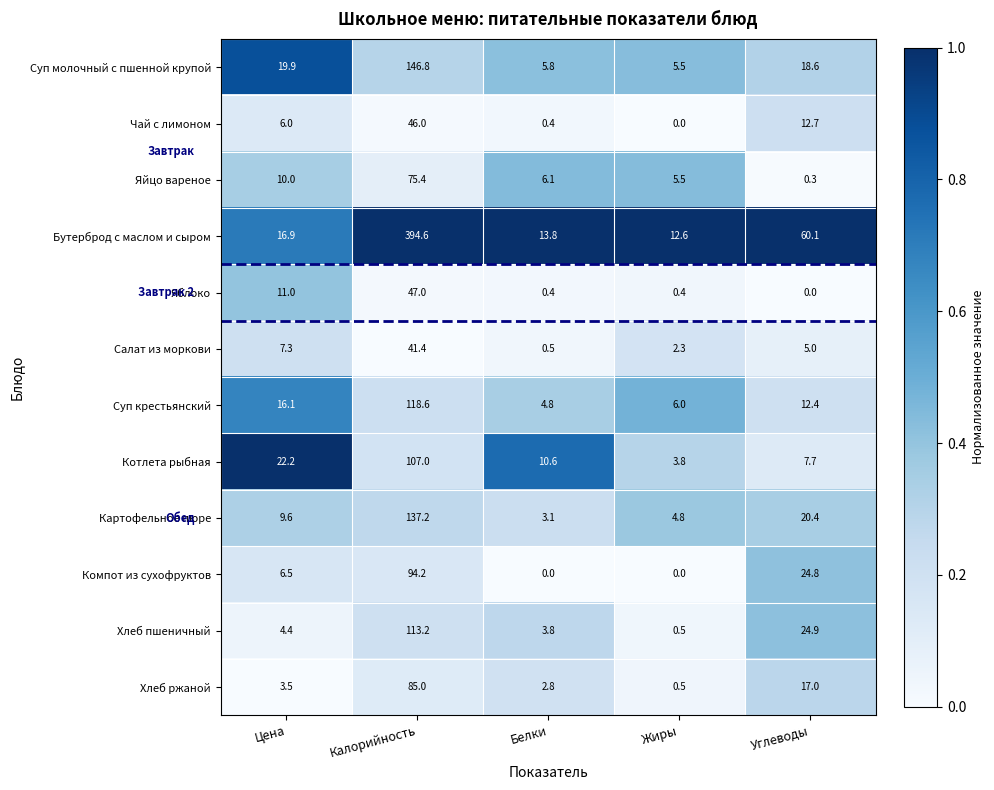

Where does the Компот из сухофруктов series first go above 6?

Цена